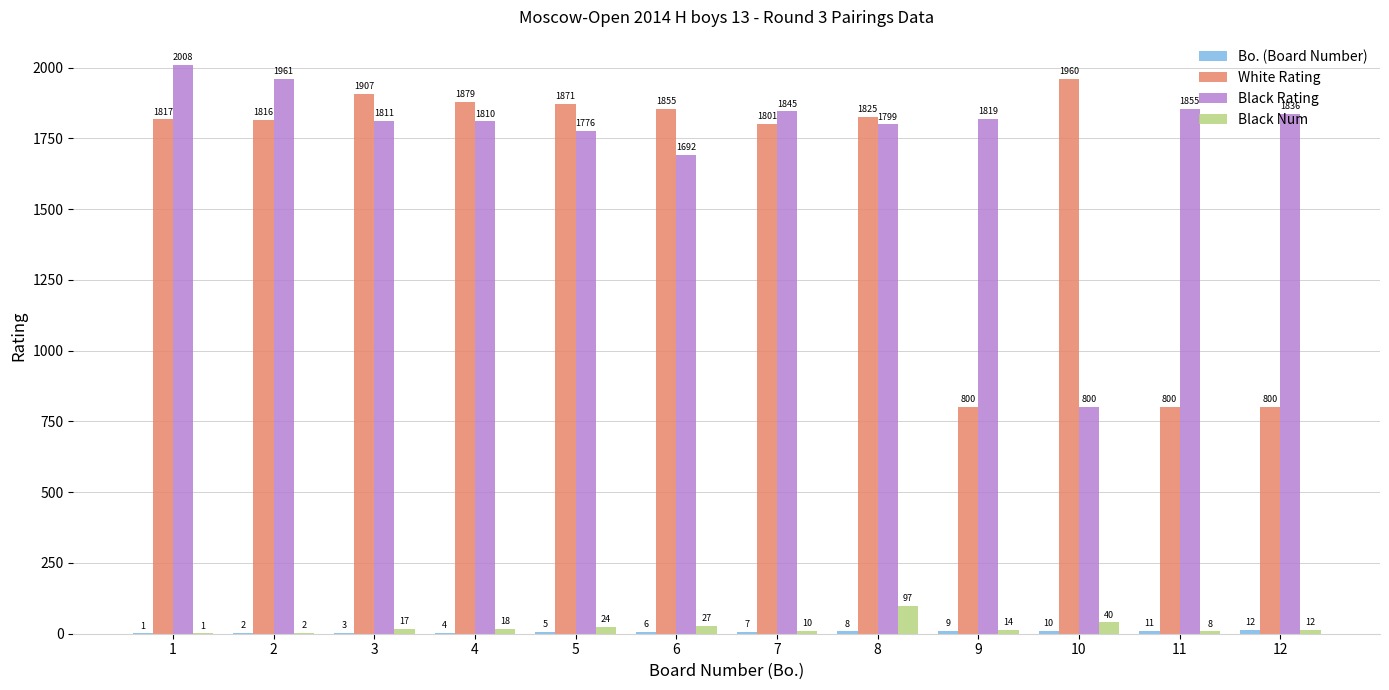

The value of Black Rating at 1 is 710. True or false?

False